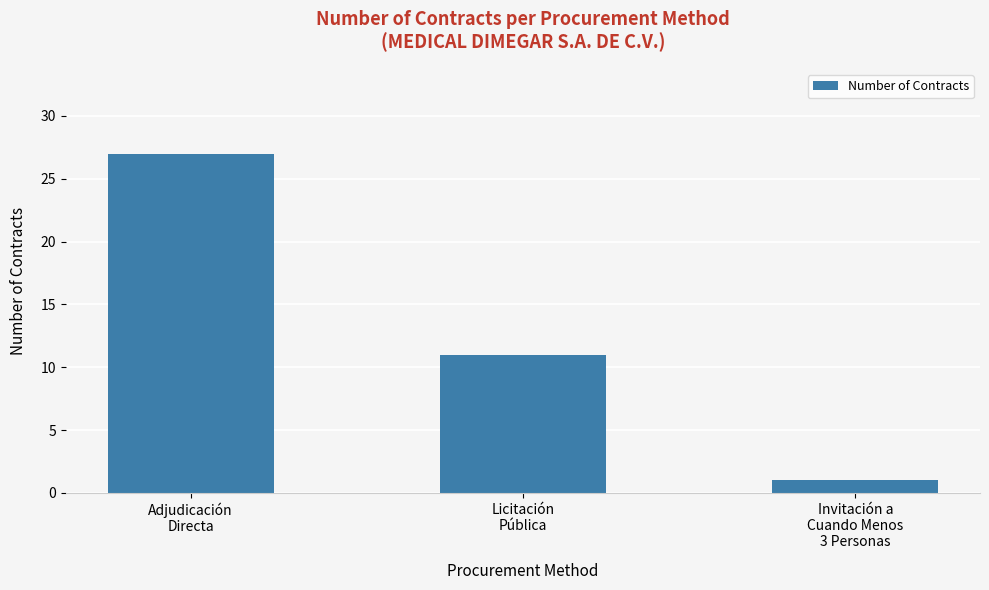

What is the sum of the values at Invitación a
Cuando Menos
3 Personas and Adjudicación
Directa?

28